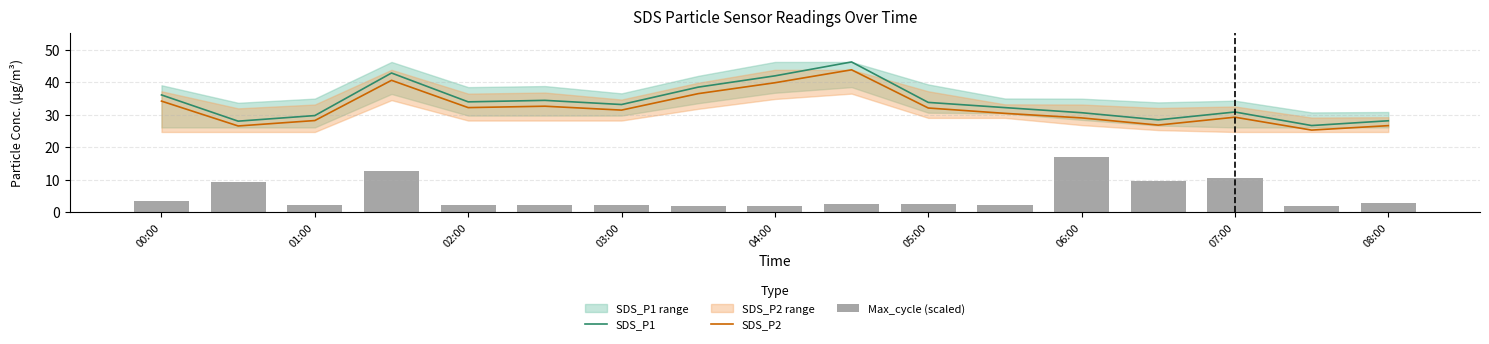

Are the bars grouped side by side (vs. stacked)?

Yes